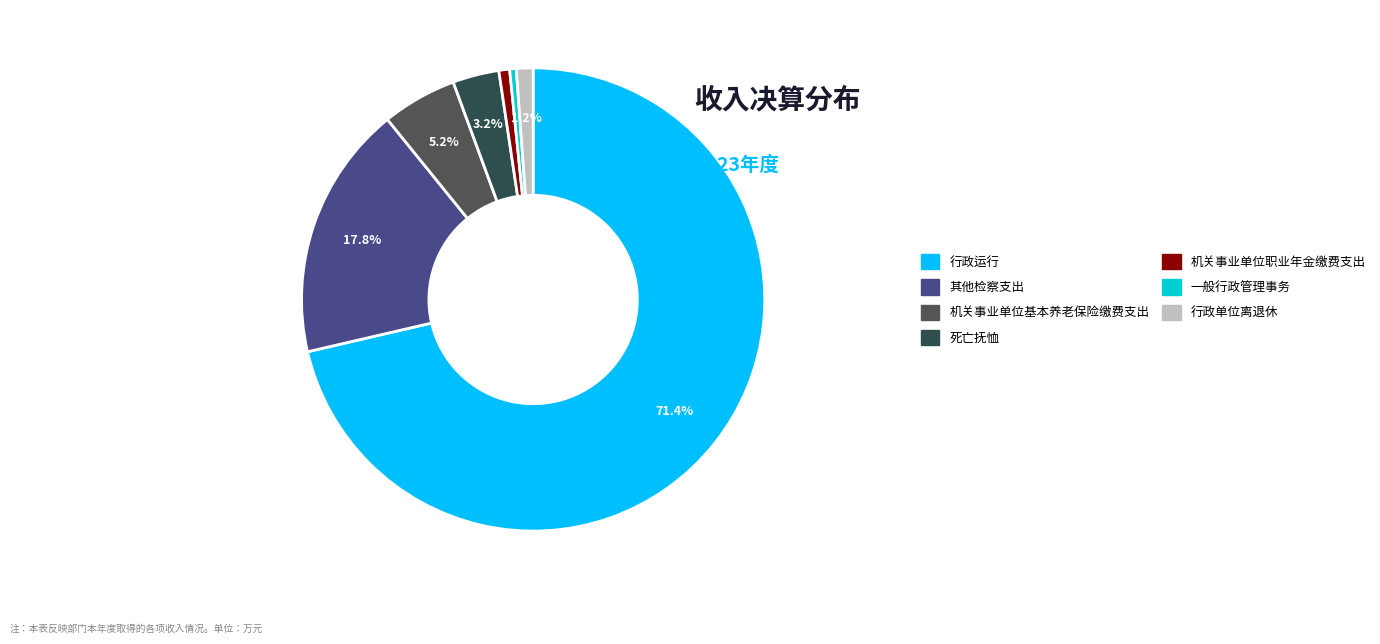

How many segments does this pie chart have?

7